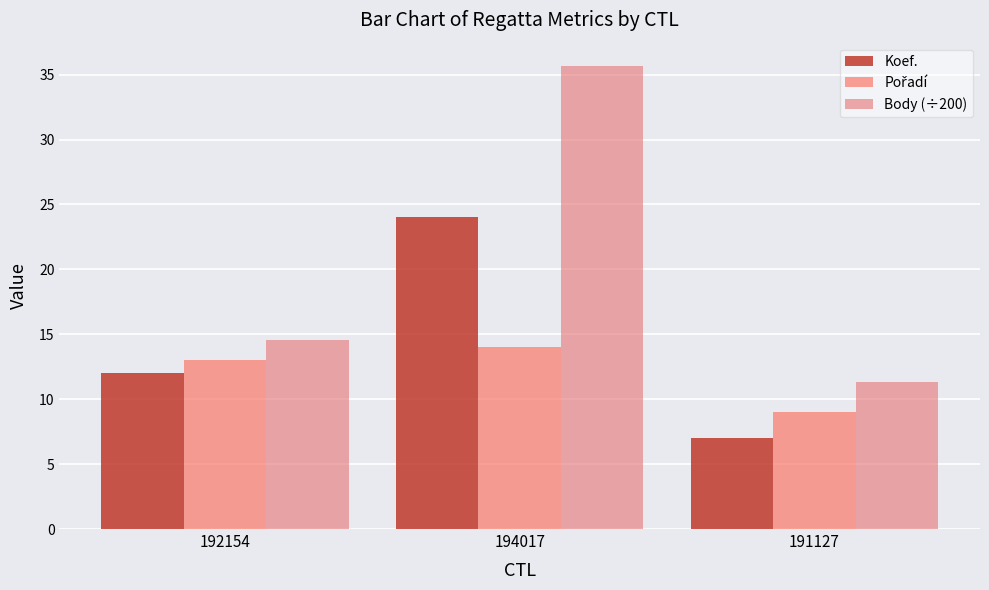

How many bars are there in each group?

3